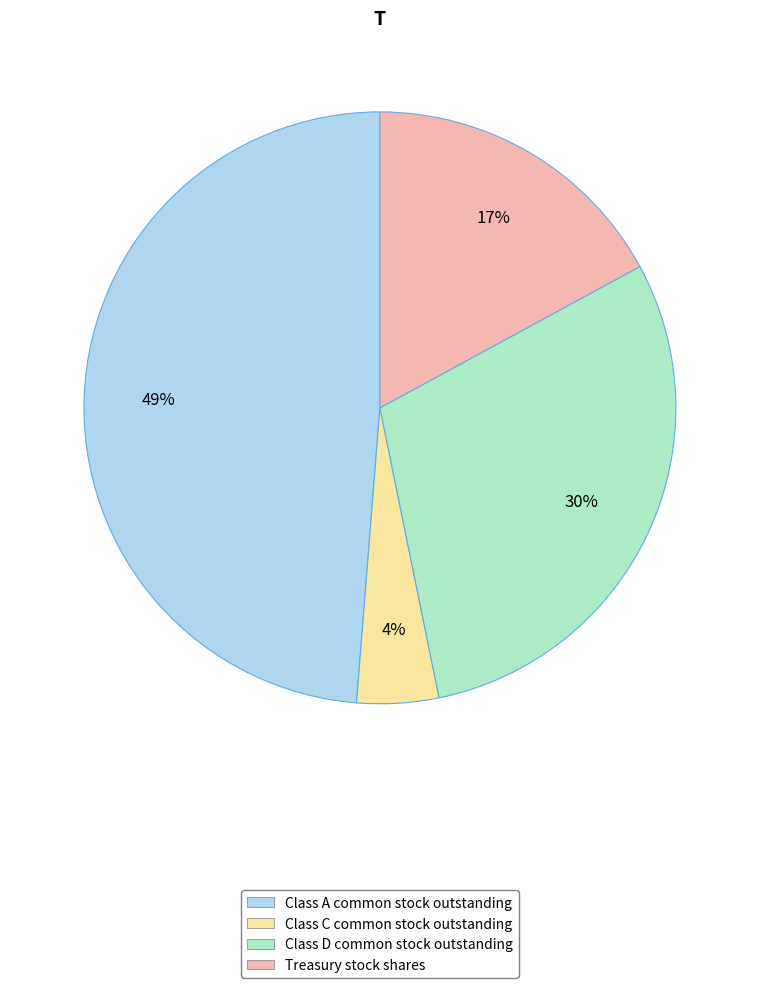

How many slices are in this pie chart?

4